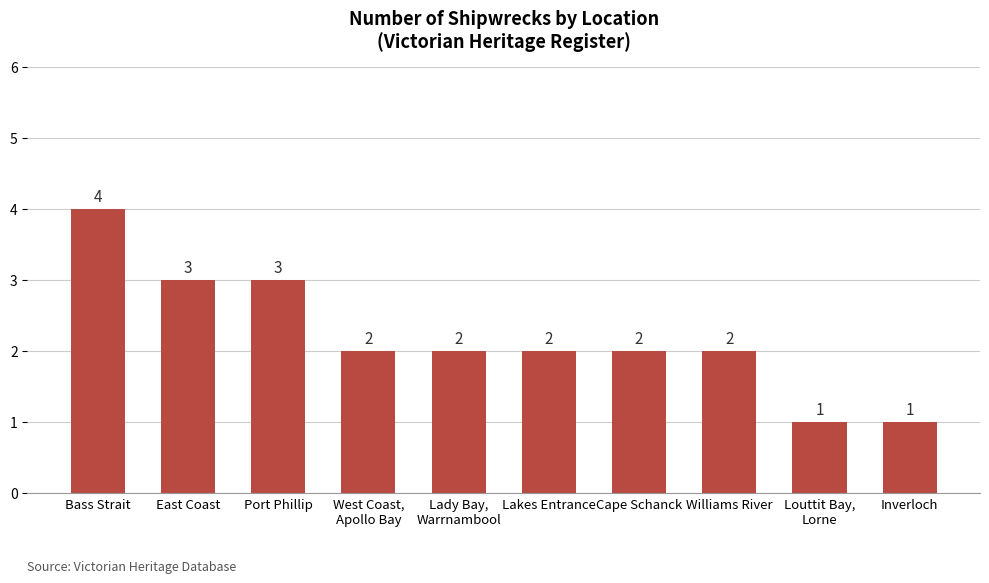

What value does the data have at Louttit Bay,
Lorne?

1